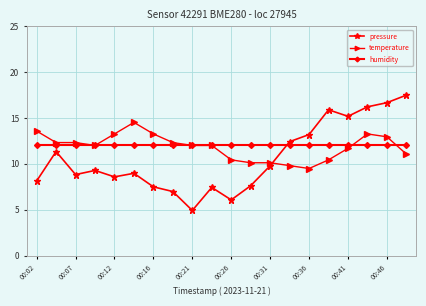

What is the value of the humidity point at the 3rd from the left?

12.0